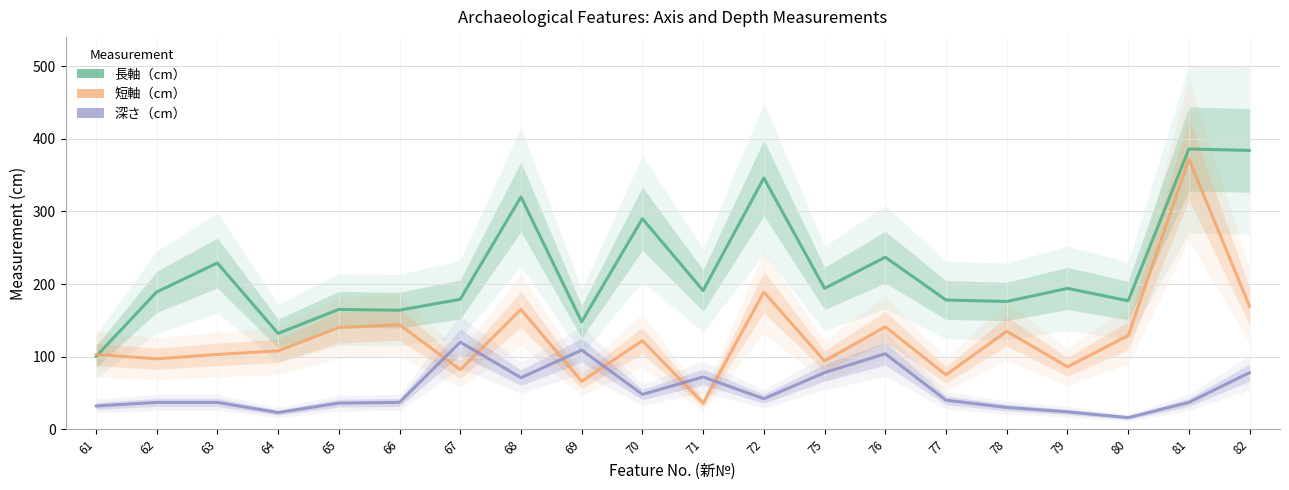

Reading left to right, extract all data points from this chart.

長軸（cm）: 61=100	62=189	63=229	64=132	65=165	66=164	67=179	68=320	69=148	70=290	71=191	72=346	75=194	76=237	77=178	78=176	79=194	80=177	81=386	82=384
短軸（cm）: 61=103	62=97	63=103	64=108	65=140	66=144	67=82	68=165	69=66	70=122	71=36	72=189	75=94	76=141	77=75	78=135	79=86	80=129	81=372	82=169
深さ（cm）: 61=32	62=37	63=37	64=23	65=36	66=37	67=120	68=71	69=109	70=48	71=72	72=42	75=78	76=104	77=40	78=30	79=24	80=16	81=37	82=78